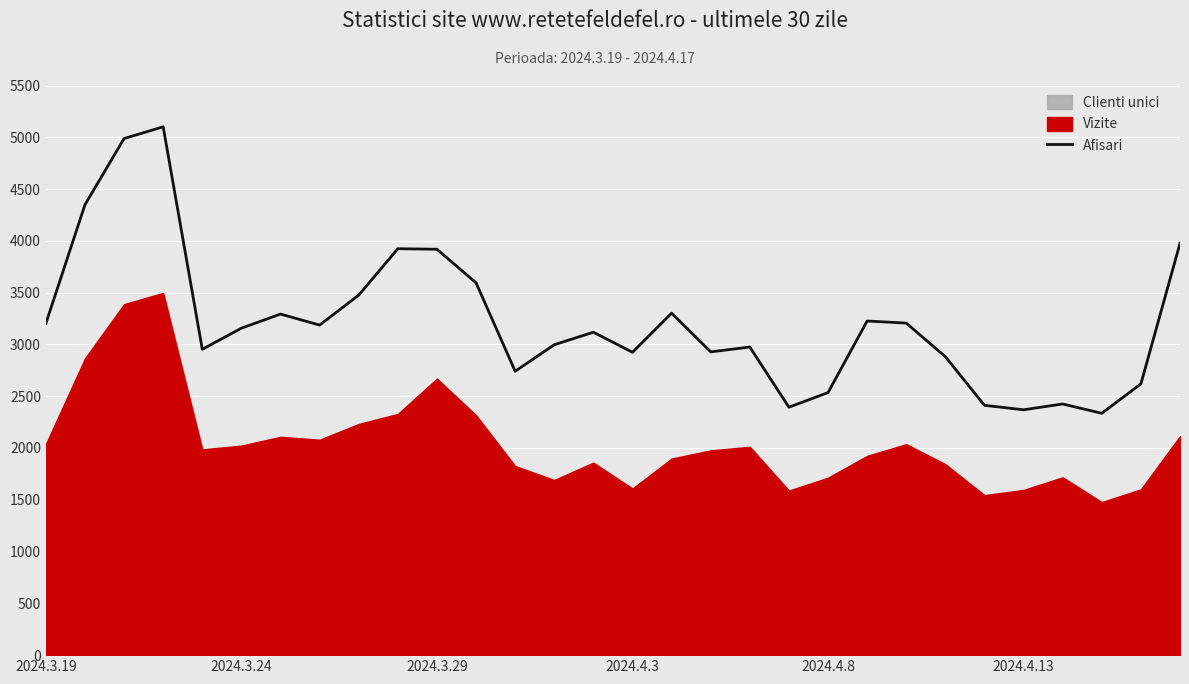

True or false: the data has more than 0 interior local peaks.

True